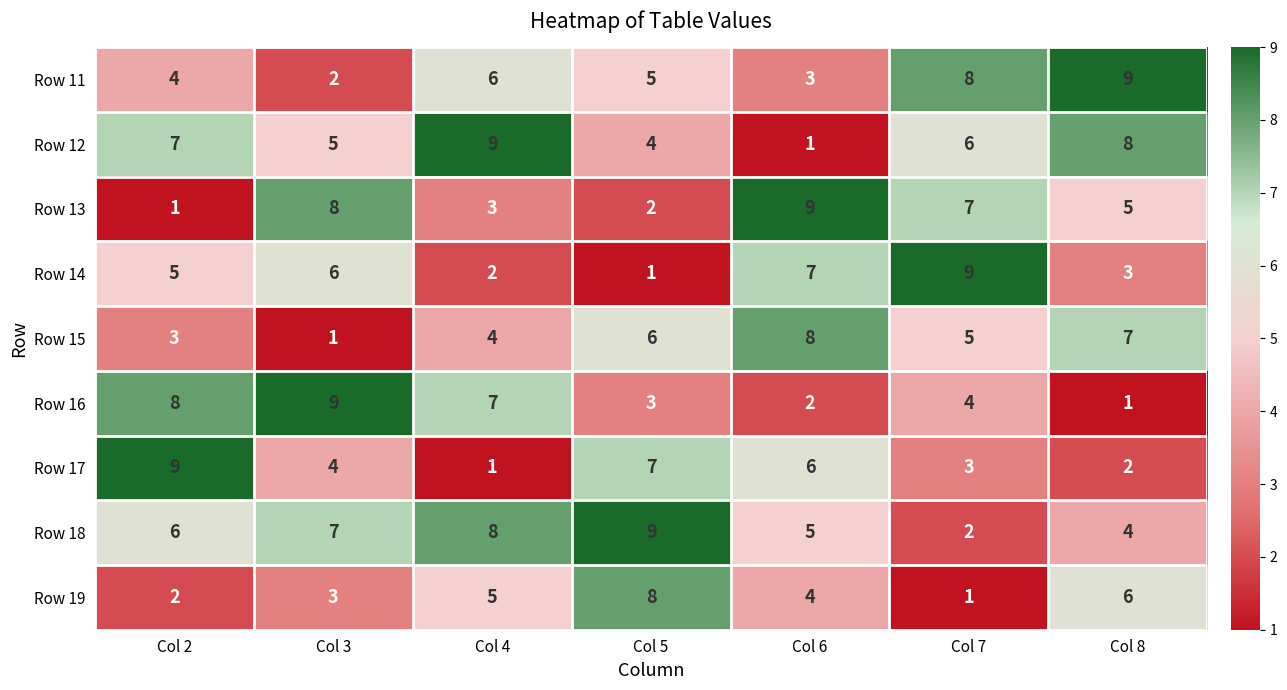

Which series changed the most between Col 5 and Col 6?

Row 13